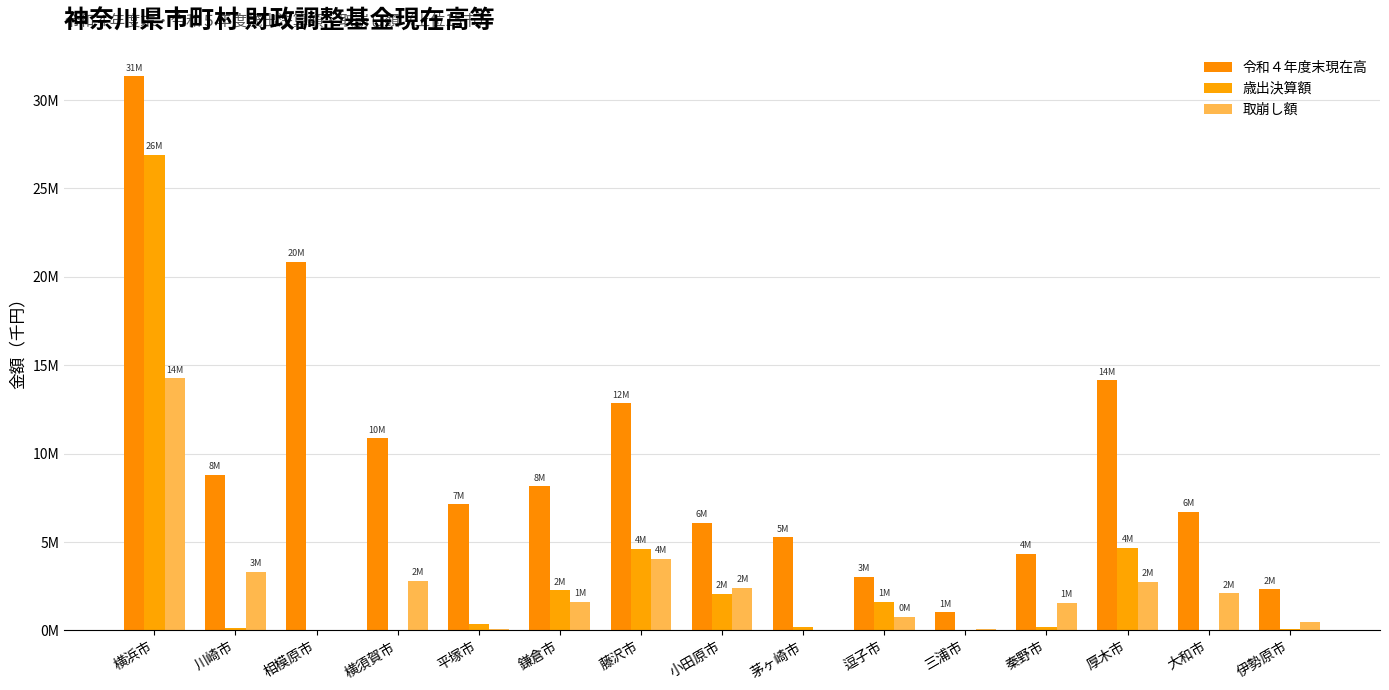

What is the label of the 6th bar from the right?

逗子市